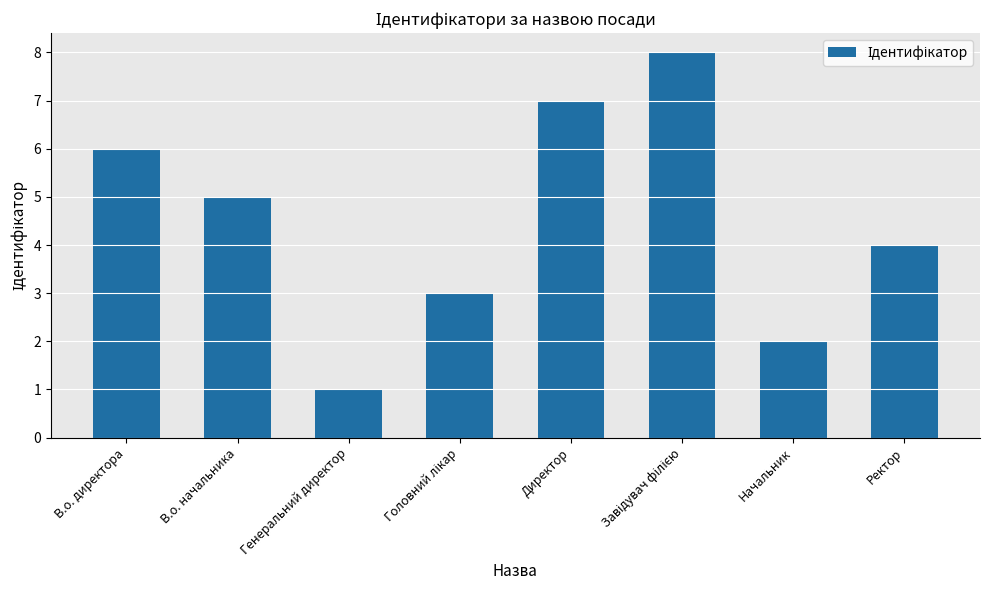

What is the difference between the maximum and minimum values?

7